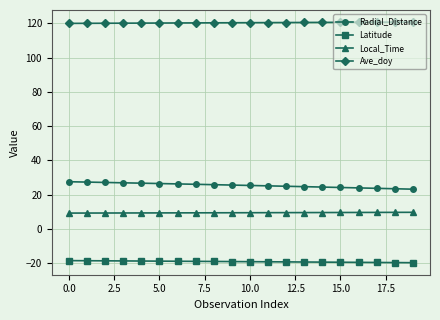

What is the value of the Local_Time point at the 20th from the left?

9.6